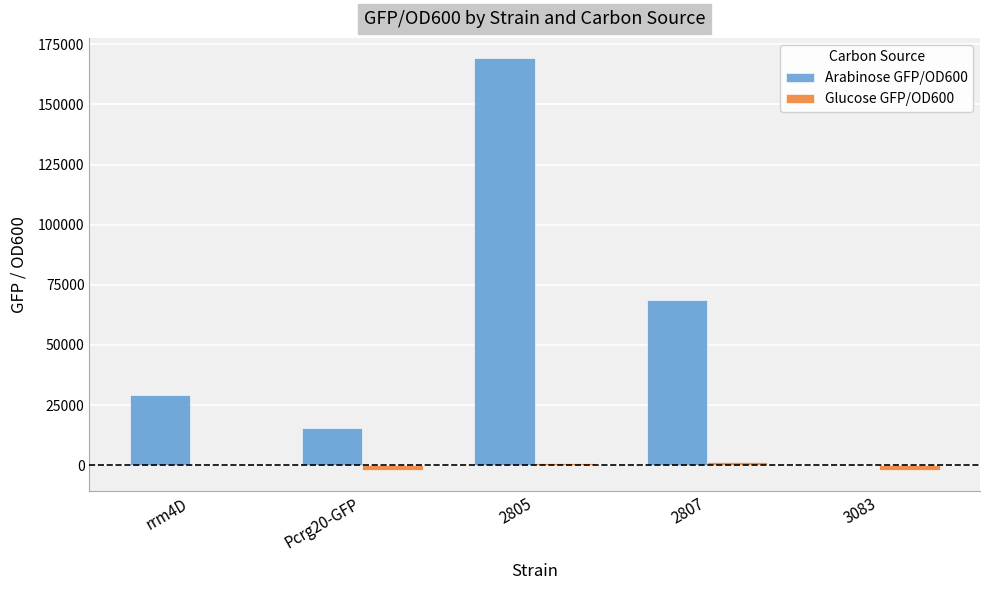

Which series has the largest total across all categories?

Arabinose GFP/OD600